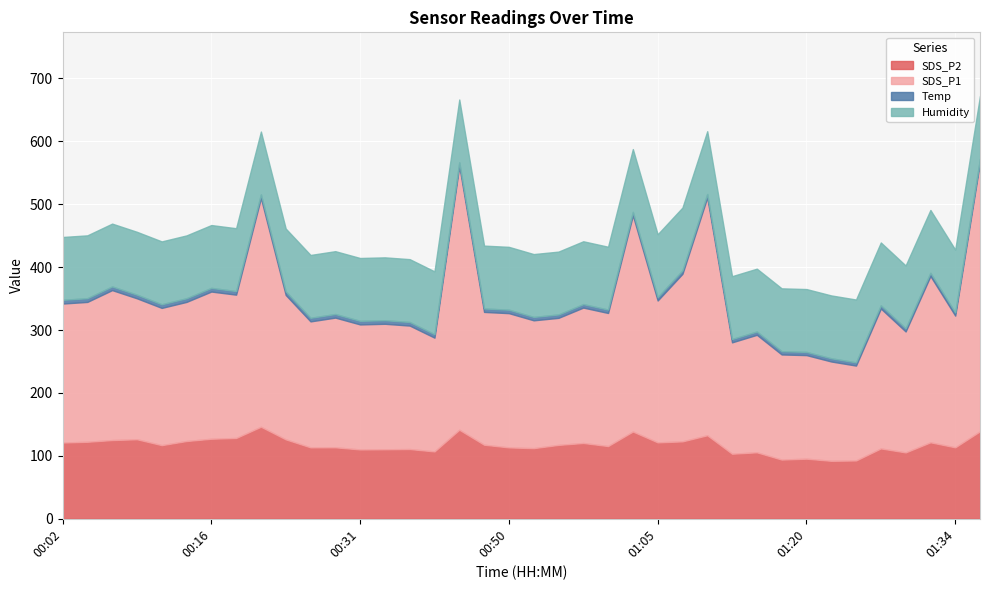

What position from the right is 01:22?

7